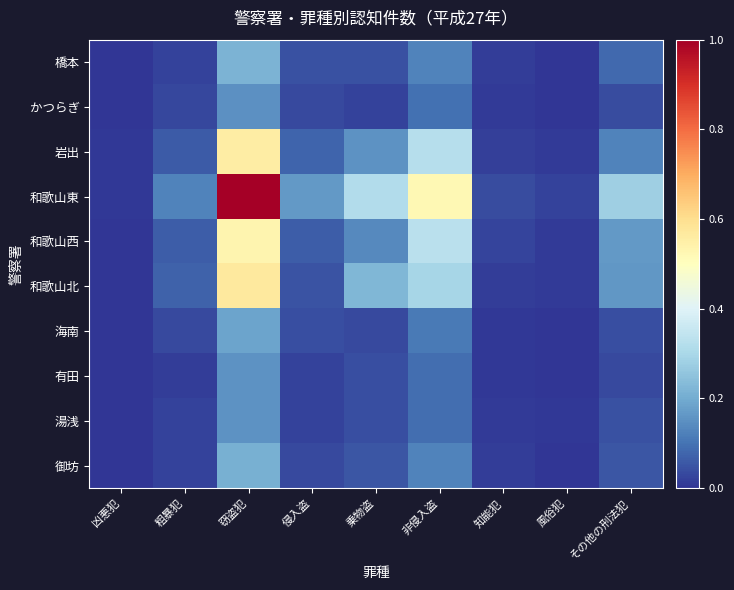

Reading left to right, what are all the values shown in this chart?

橋本: 凶悪犯=0.0	粗暴犯=0.0	窃盗犯=0.2	侵入盗=0.0	乗物盗=0.0	非侵入盗=0.1	知能犯=0.0	風俗犯=0.0	その他の刑法犯=0.1
かつらぎ: 凶悪犯=0.0	粗暴犯=0.0	窃盗犯=0.2	侵入盗=0.0	乗物盗=0.0	非侵入盗=0.1	知能犯=0.0	風俗犯=0.0	その他の刑法犯=0.0
岩出: 凶悪犯=0.0	粗暴犯=0.1	窃盗犯=0.6	侵入盗=0.1	乗物盗=0.2	非侵入盗=0.3	知能犯=0.0	風俗犯=0.0	その他の刑法犯=0.1
和歌山東: 凶悪犯=0.0	粗暴犯=0.1	窃盗犯=1.0	侵入盗=0.2	乗物盗=0.3	非侵入盗=0.5	知能犯=0.0	風俗犯=0.0	その他の刑法犯=0.3
和歌山西: 凶悪犯=0.0	粗暴犯=0.1	窃盗犯=0.5	侵入盗=0.1	乗物盗=0.1	非侵入盗=0.3	知能犯=0.0	風俗犯=0.0	その他の刑法犯=0.2
和歌山北: 凶悪犯=0.0	粗暴犯=0.1	窃盗犯=0.6	侵入盗=0.0	乗物盗=0.2	非侵入盗=0.3	知能犯=0.0	風俗犯=0.0	その他の刑法犯=0.2
海南: 凶悪犯=0.0	粗暴犯=0.0	窃盗犯=0.2	侵入盗=0.0	乗物盗=0.0	非侵入盗=0.1	知能犯=0.0	風俗犯=0.0	その他の刑法犯=0.0
有田: 凶悪犯=0.0	粗暴犯=0.0	窃盗犯=0.2	侵入盗=0.0	乗物盗=0.0	非侵入盗=0.1	知能犯=0.0	風俗犯=0.0	その他の刑法犯=0.0
湯浅: 凶悪犯=0.0	粗暴犯=0.0	窃盗犯=0.2	侵入盗=0.0	乗物盗=0.0	非侵入盗=0.1	知能犯=0.0	風俗犯=0.0	その他の刑法犯=0.0
御坊: 凶悪犯=0.0	粗暴犯=0.0	窃盗犯=0.2	侵入盗=0.0	乗物盗=0.1	非侵入盗=0.1	知能犯=0.0	風俗犯=0.0	その他の刑法犯=0.1